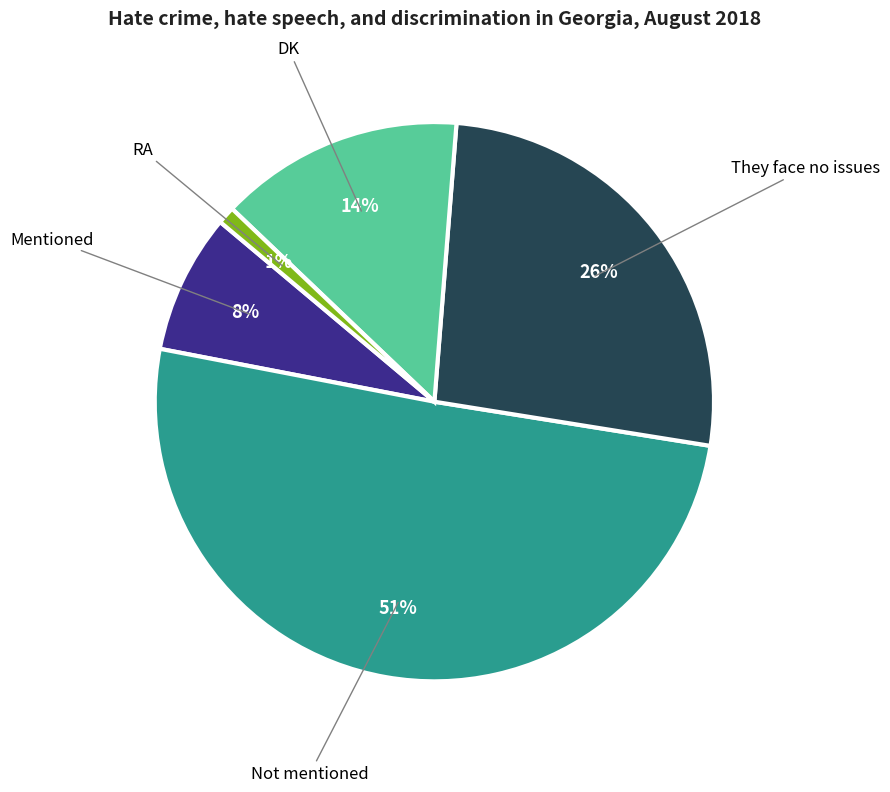

Which slice represents more than half of the pie?

Not mentioned